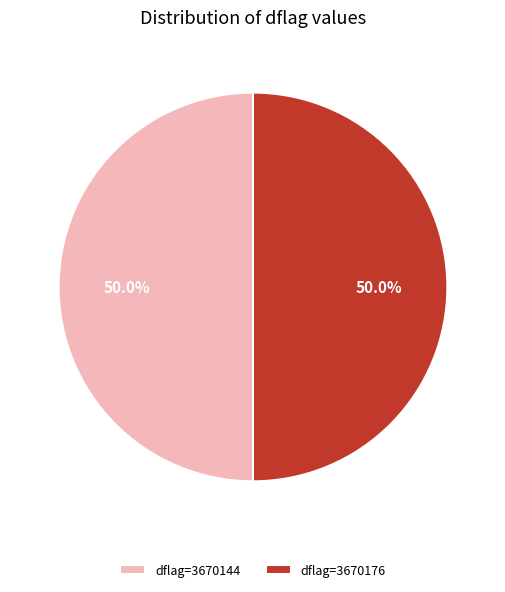

Do dflag=3670176 and dflag=3670144 together represent more than half of the pie?

Yes